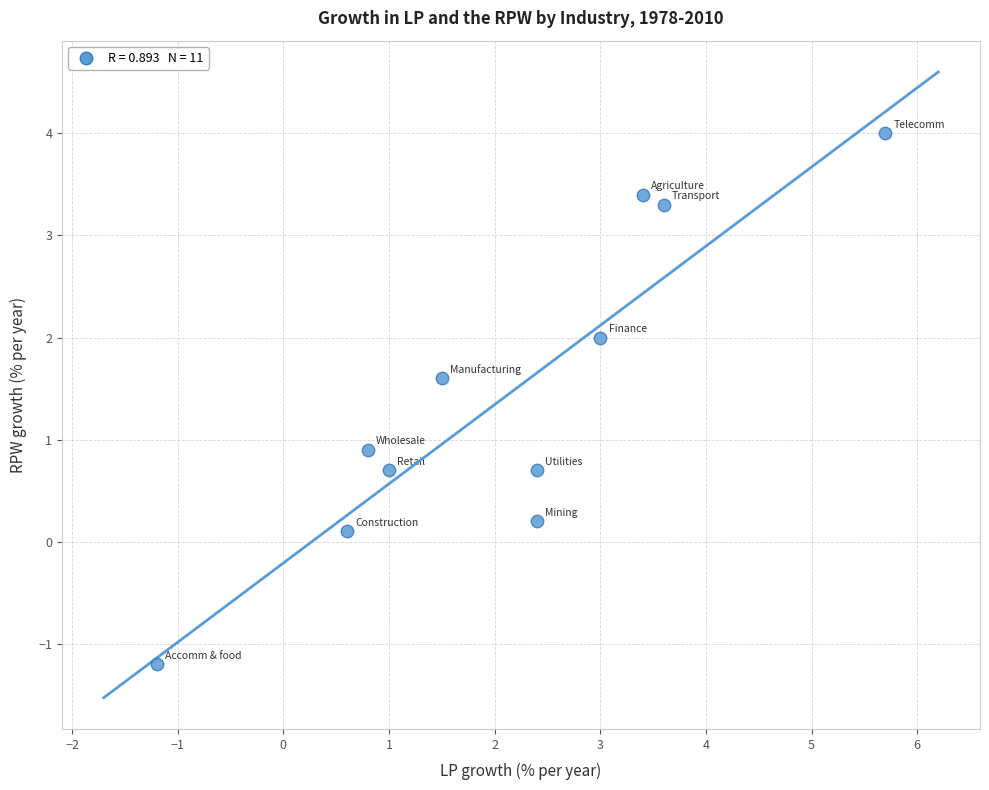

What Y value in the scatter plot is closest to 1?

0.9